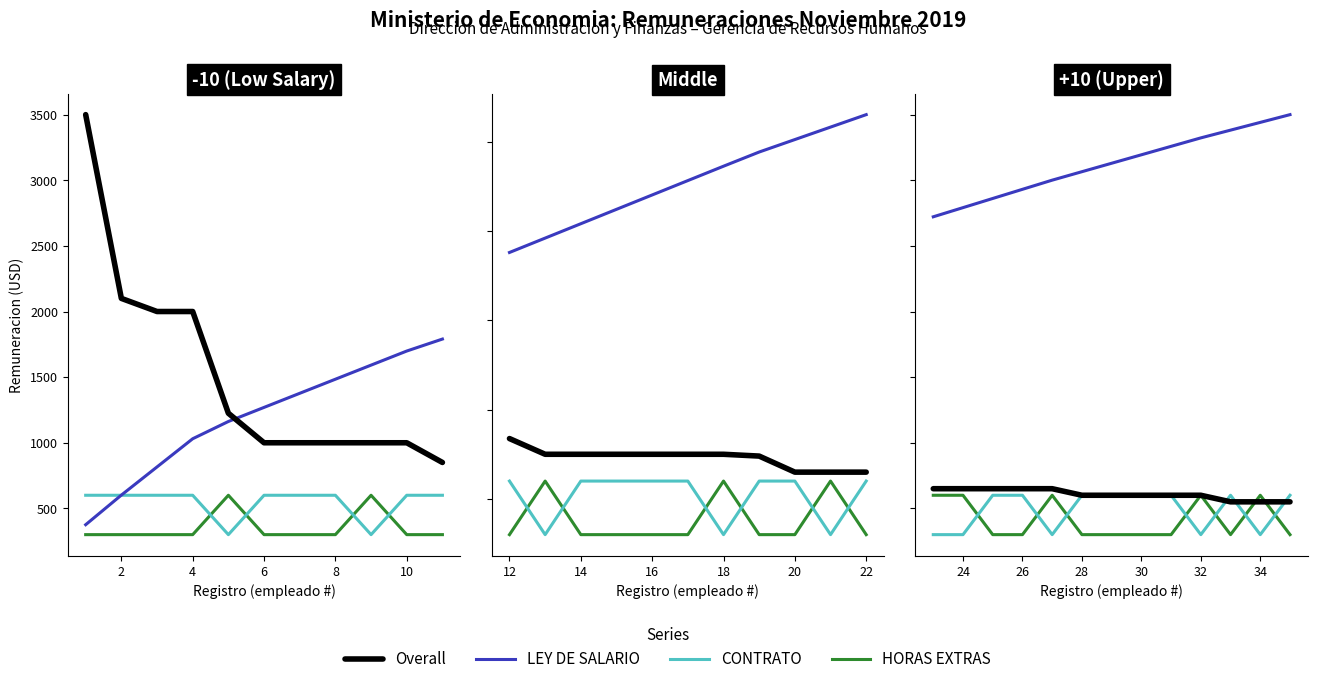

List the series in order of their peak value, highest first.

LEY DE SALARIO, Overall, CONTRATO, HORAS EXTRAS